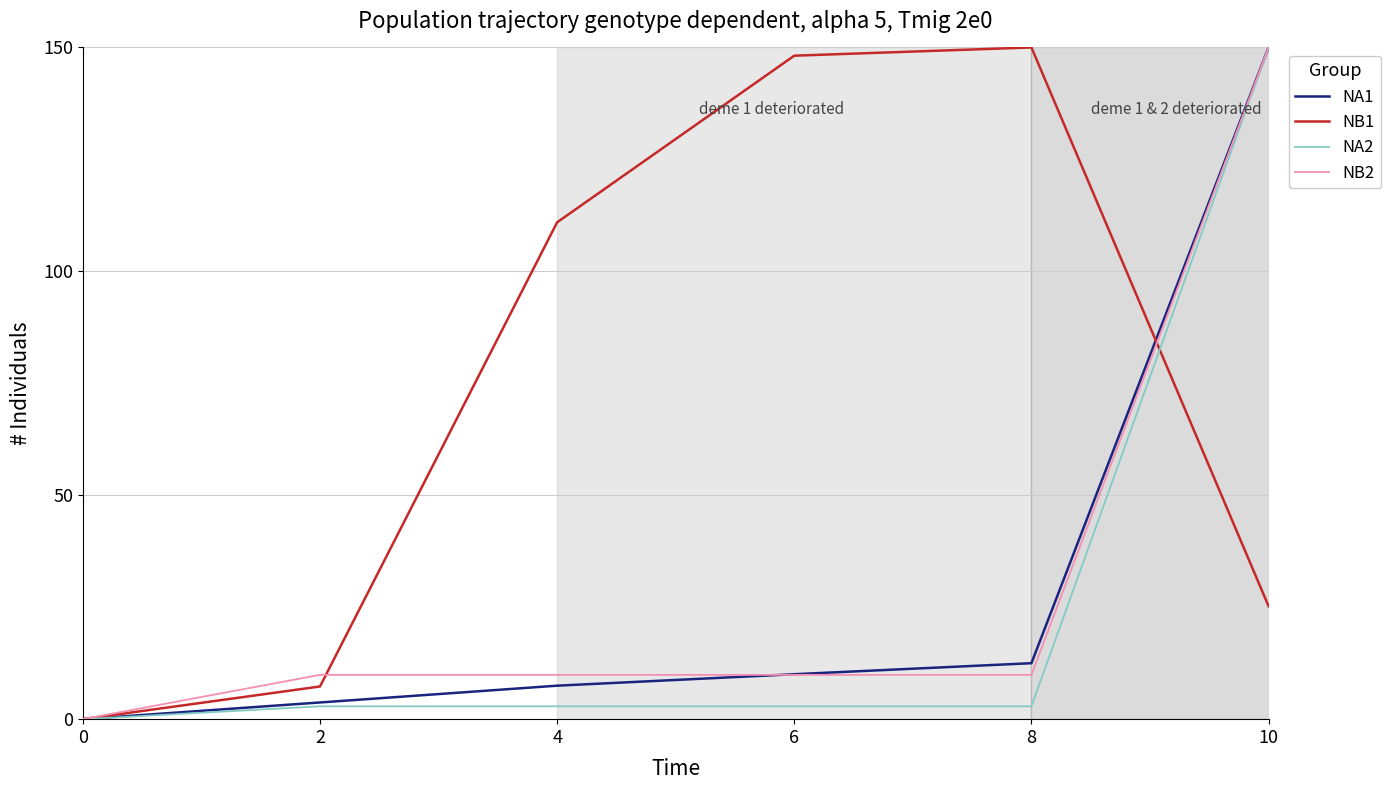

True or false: NA1 and NB1 cross at least once.

True